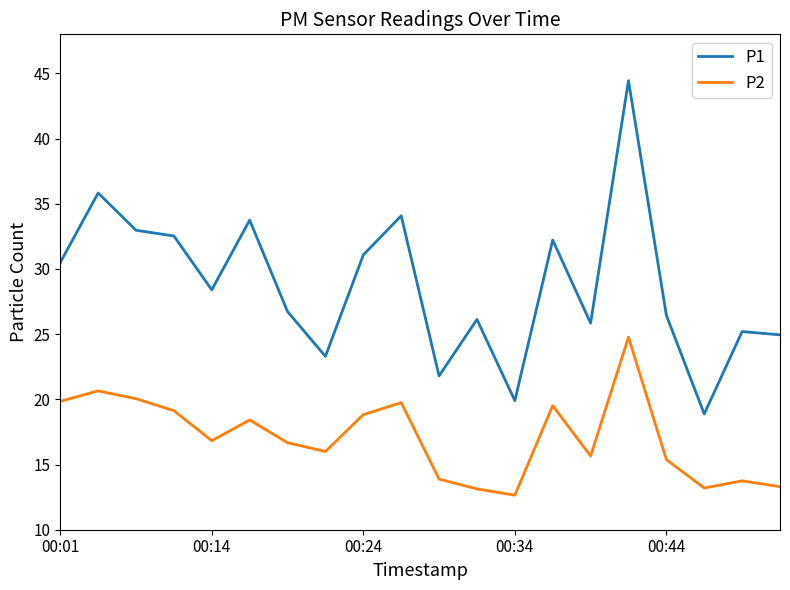

Which series has the largest total across all categories?

P1